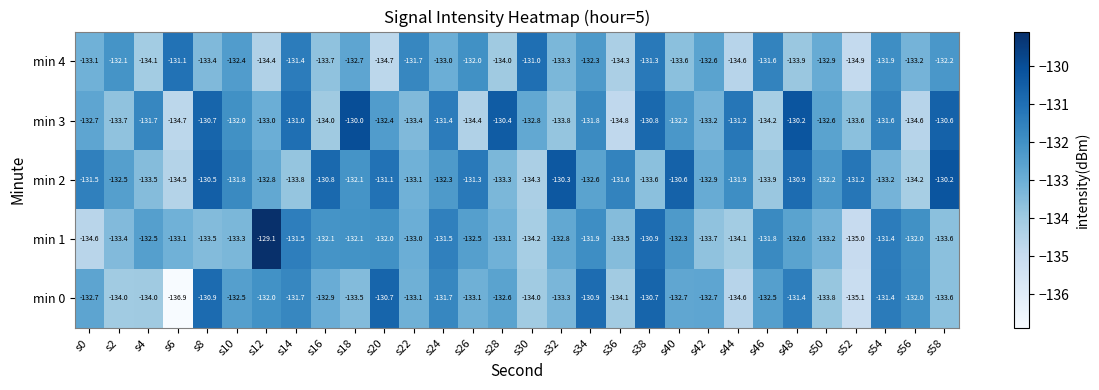

Between s18 and s50, which series saw the biggest shift?

min 3